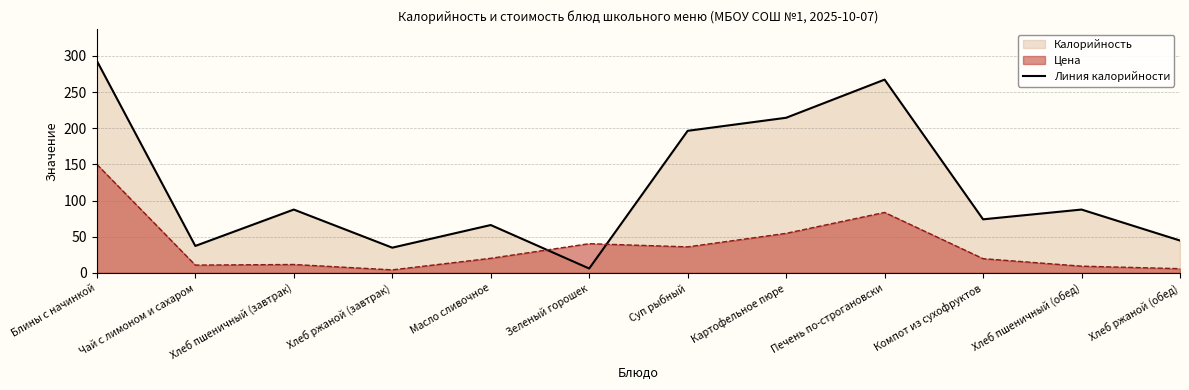

Reading left to right, extract all data points from this chart.

Блины с начинкой=293.1	Чай с лимоном и сахаром=37.2	Хлеб пшеничный (завтрак)=87.5	Хлеб ржаной (завтрак)=34.8	Масло сливочное=66.1	Зеленый горошек=6.0	Суп рыбный=196.4	Картофельное пюре=214.4	Печень по-строгановски=267.1	Компот из сухофруктов=74.0	Хлеб пшеничный (обед)=87.5	Хлеб ржаной (обед)=44.7